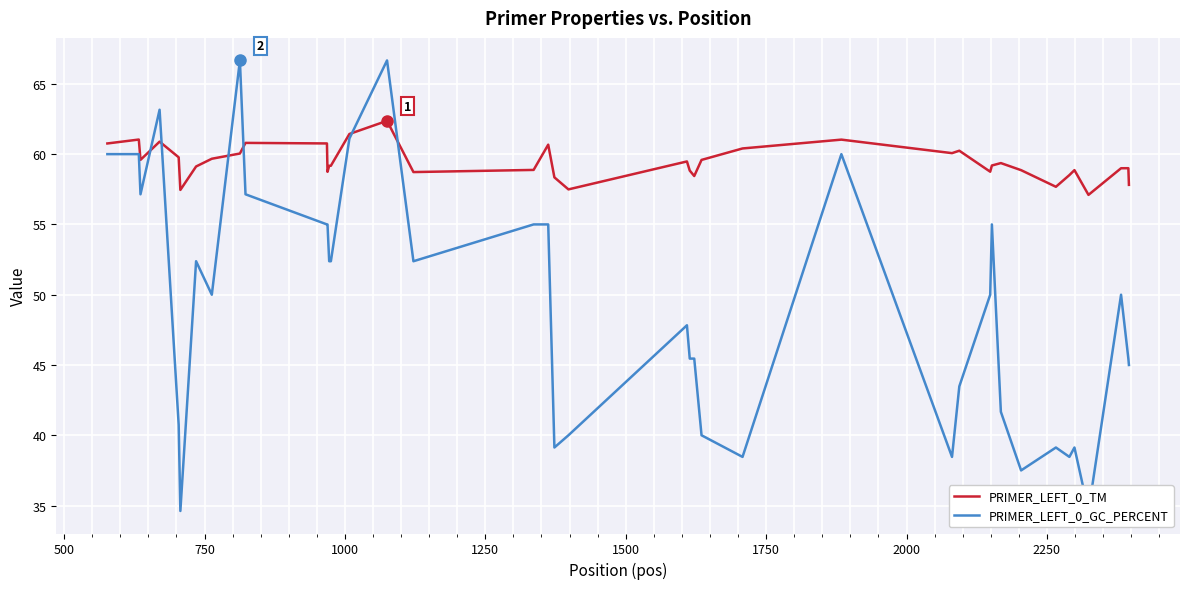

How many series are shown in this chart?

2